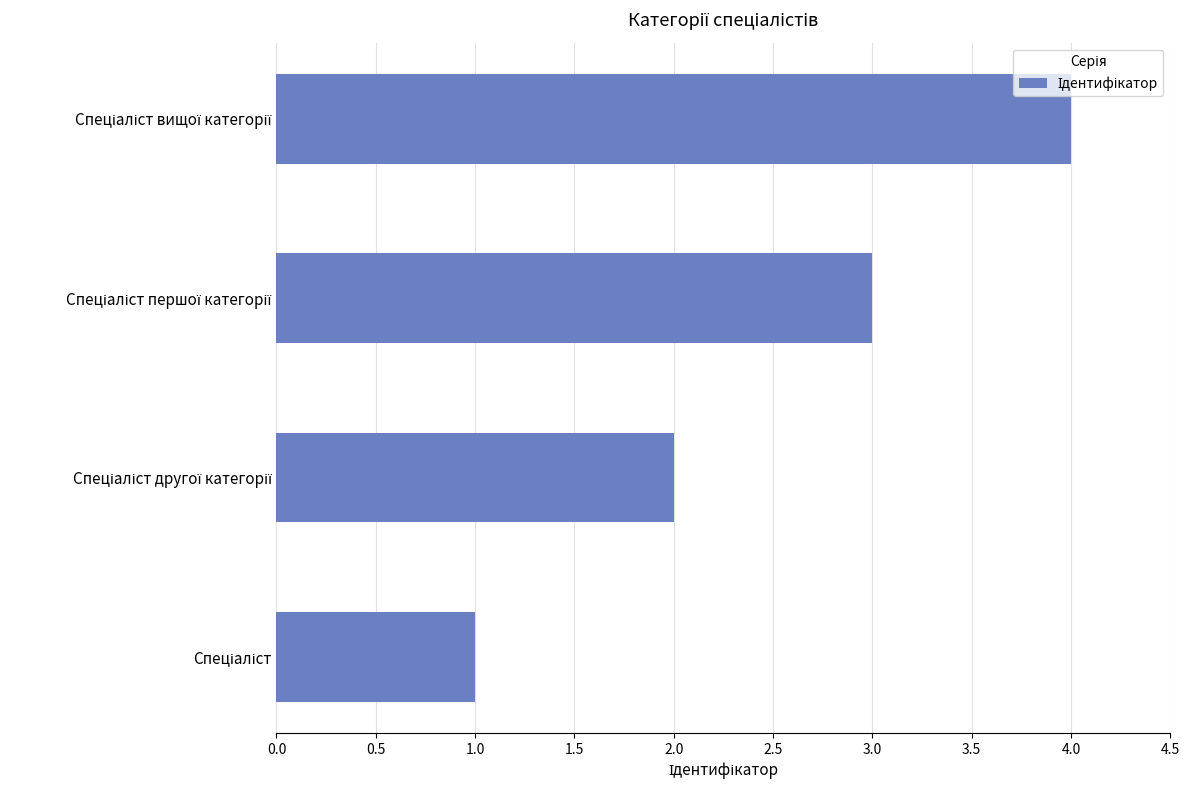

What is the sum of all values?

10